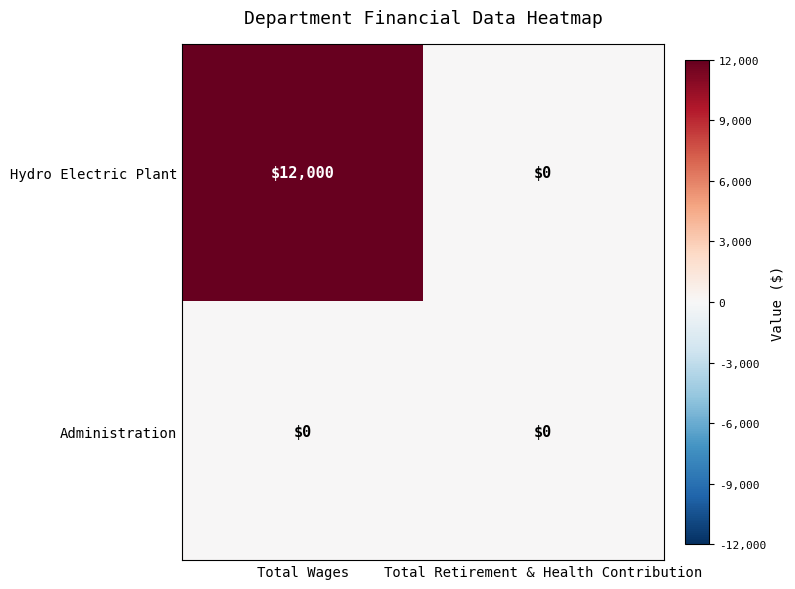

Rank the series at Total Wages from lowest to highest value.

Administration, Hydro Electric Plant